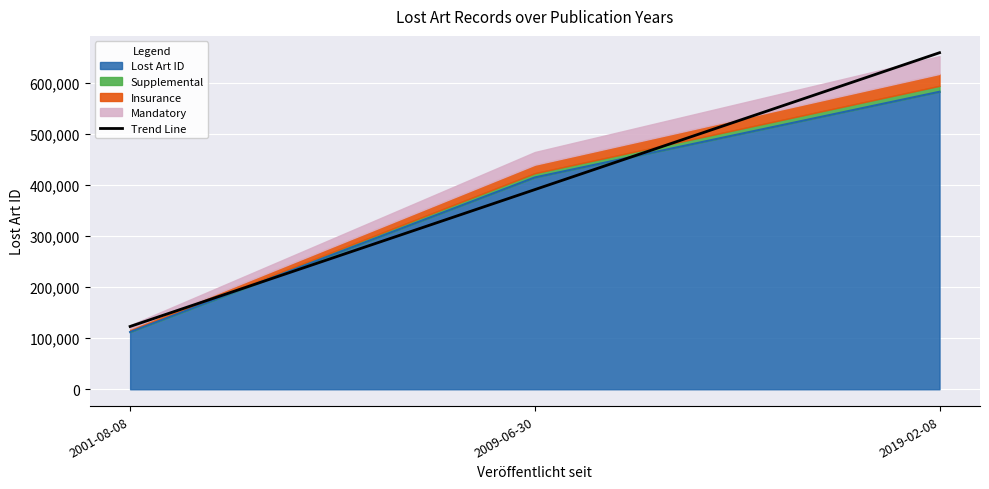

What is the label of the 3rd point from the right?

2001-08-08